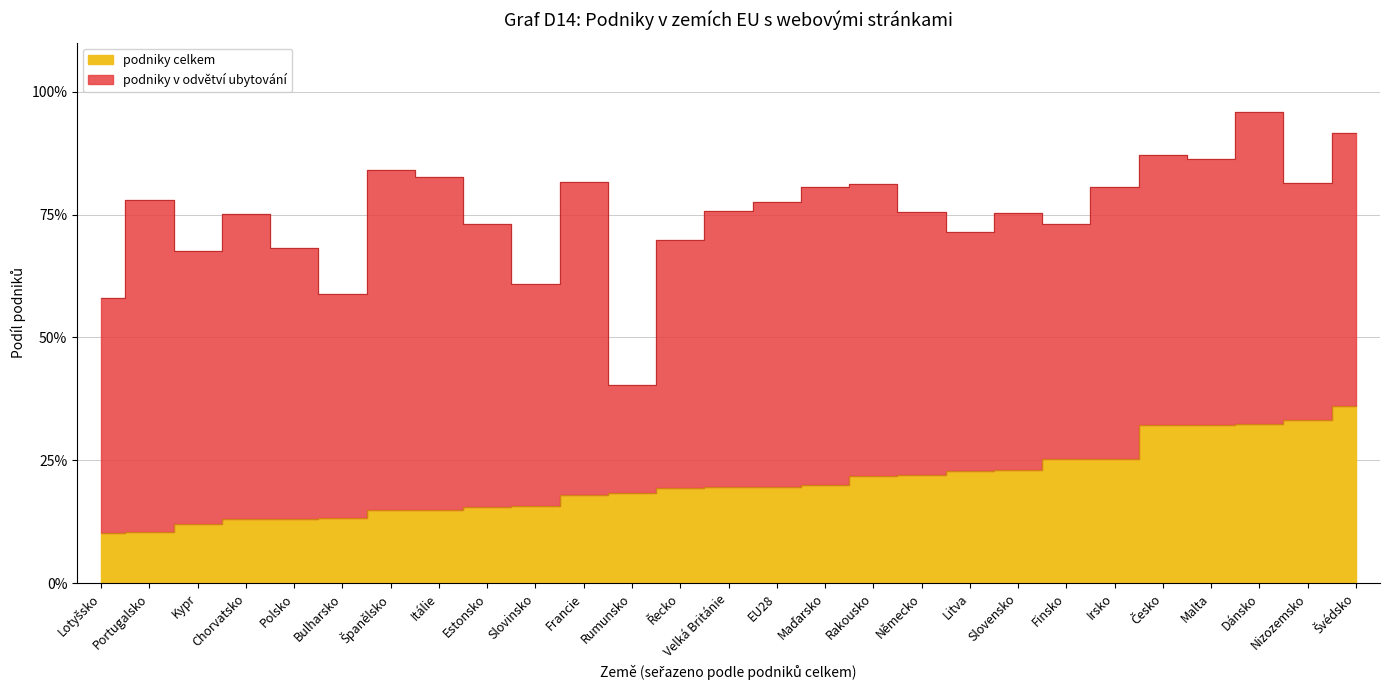

What is the label of the 1st point from the left?

Lotyšsko